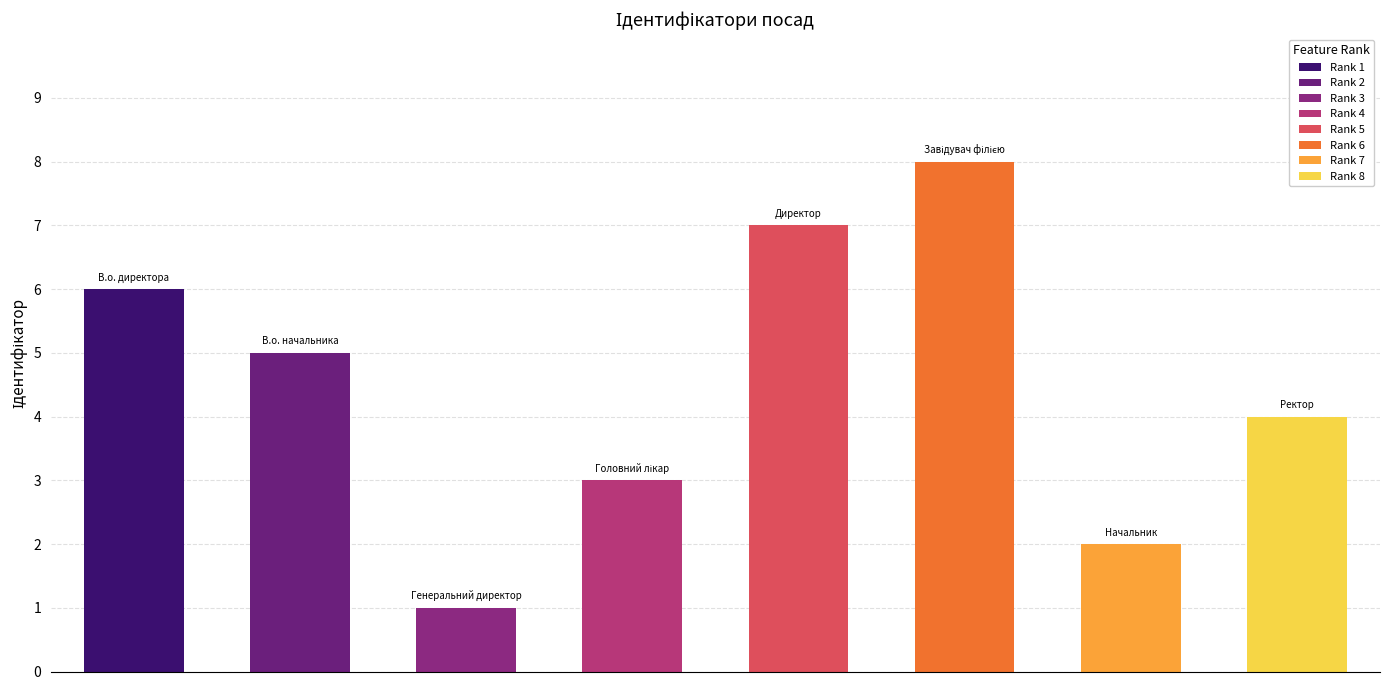

Rank the categories by value from lowest to highest.

Генеральний директор, Начальник, Головний лікар, Ректор, В.о. начальника, В.о. директора, Директор, Завідувач філією